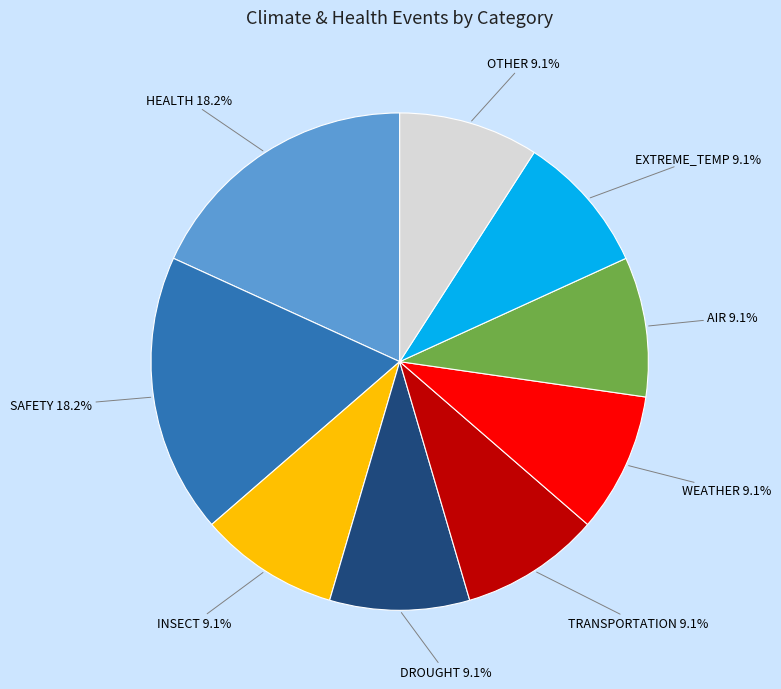

To the nearest percent, what is the difference between the largest and smallest slice percentages?

9%